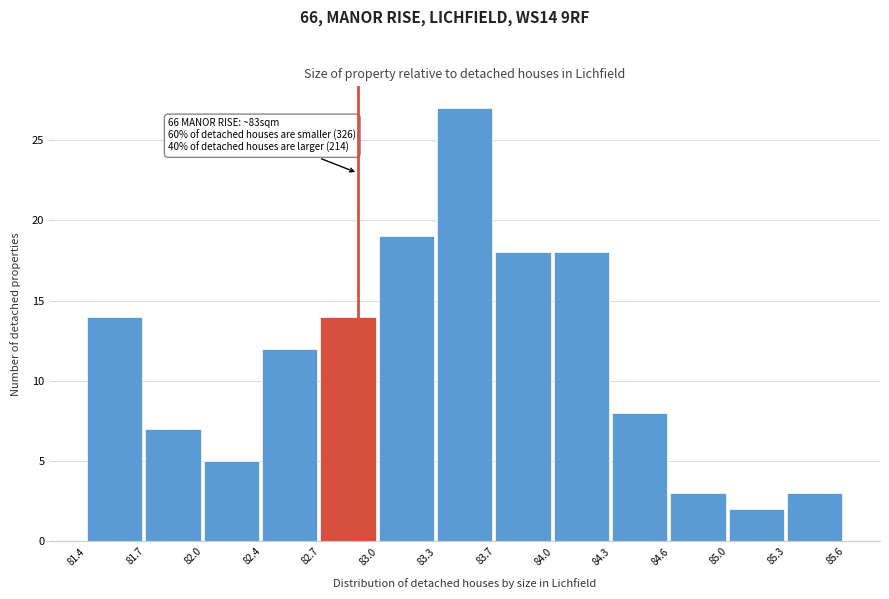

Reading left to right, what are all the values shown in this chart?

81.4=14	81.7=7	82.0=5	82.4=12	82.7=14	83.0=19	83.3=27	83.7=18	84.0=18	84.3=8	84.6=3	85.0=2	85.3=3